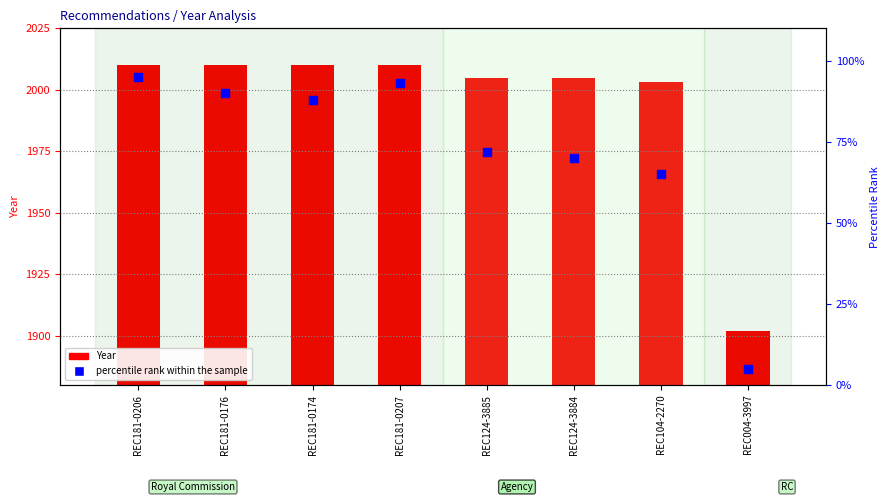

At which category is the sum across all series the highest?

REC181-0206